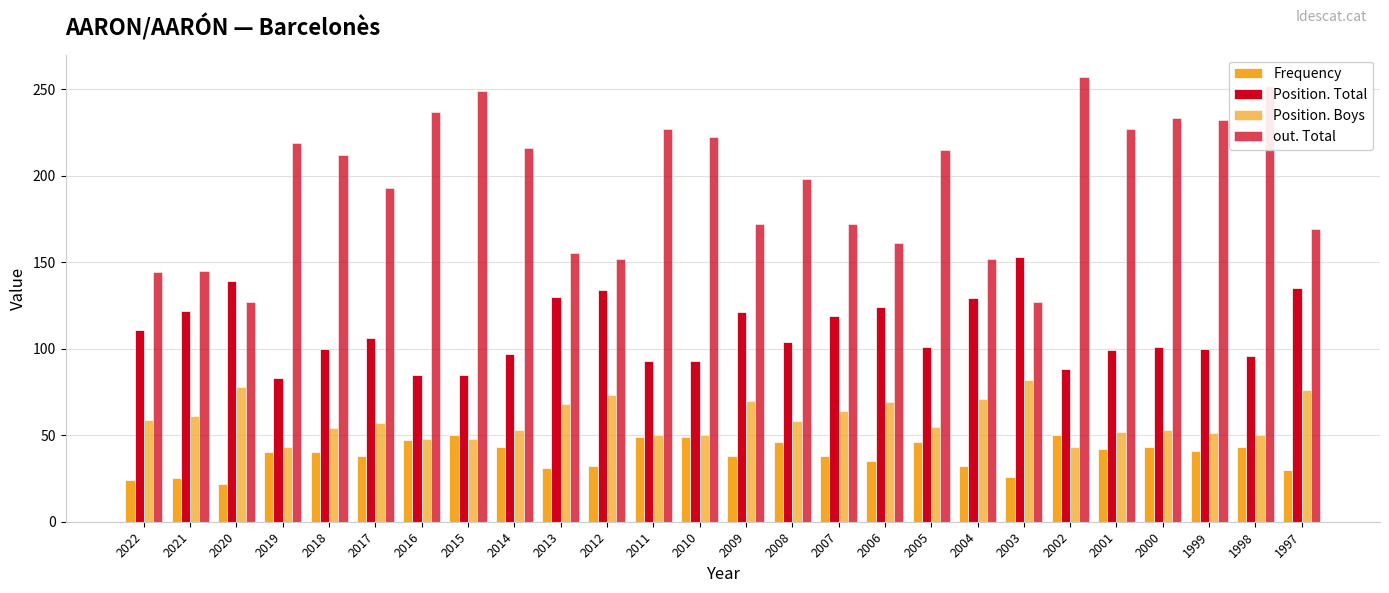

How many groups of bars are there?

26